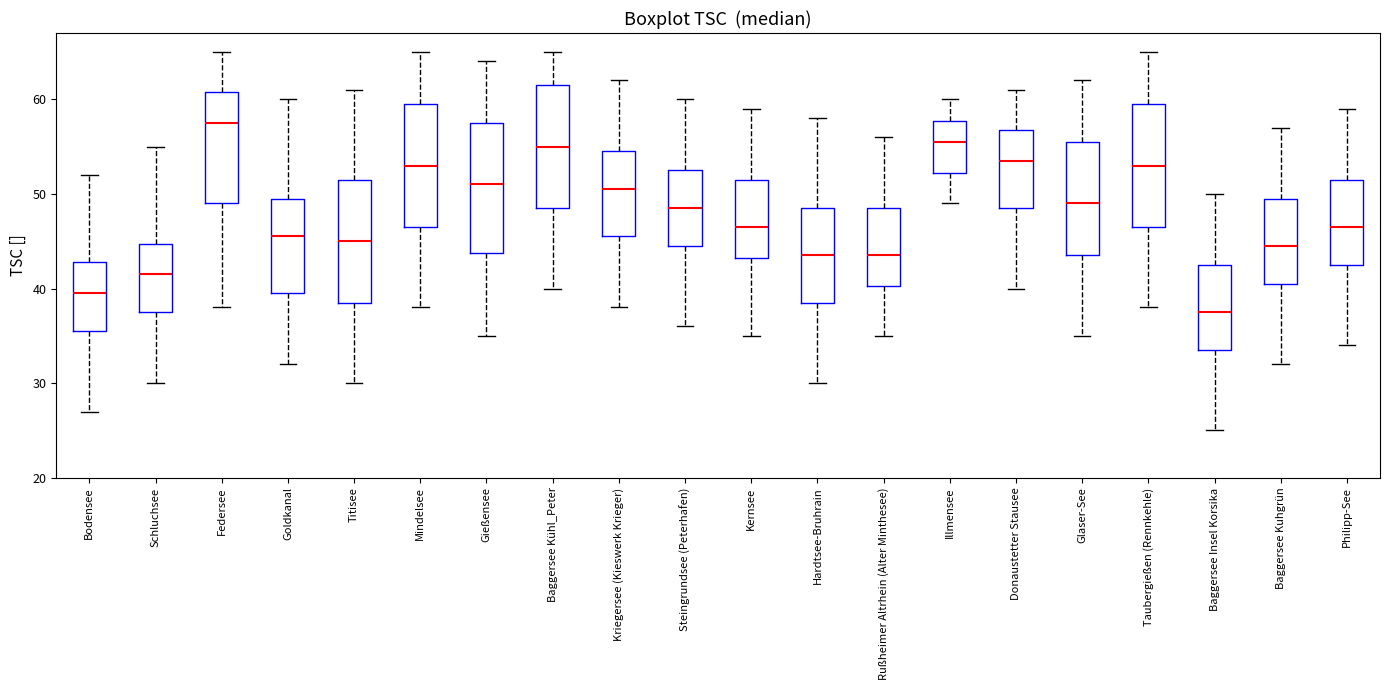

Where is the lower edge of the box for Kernsee on the y-axis? The values are not printed on the chart, so give them approximately, as read against the axis.

43